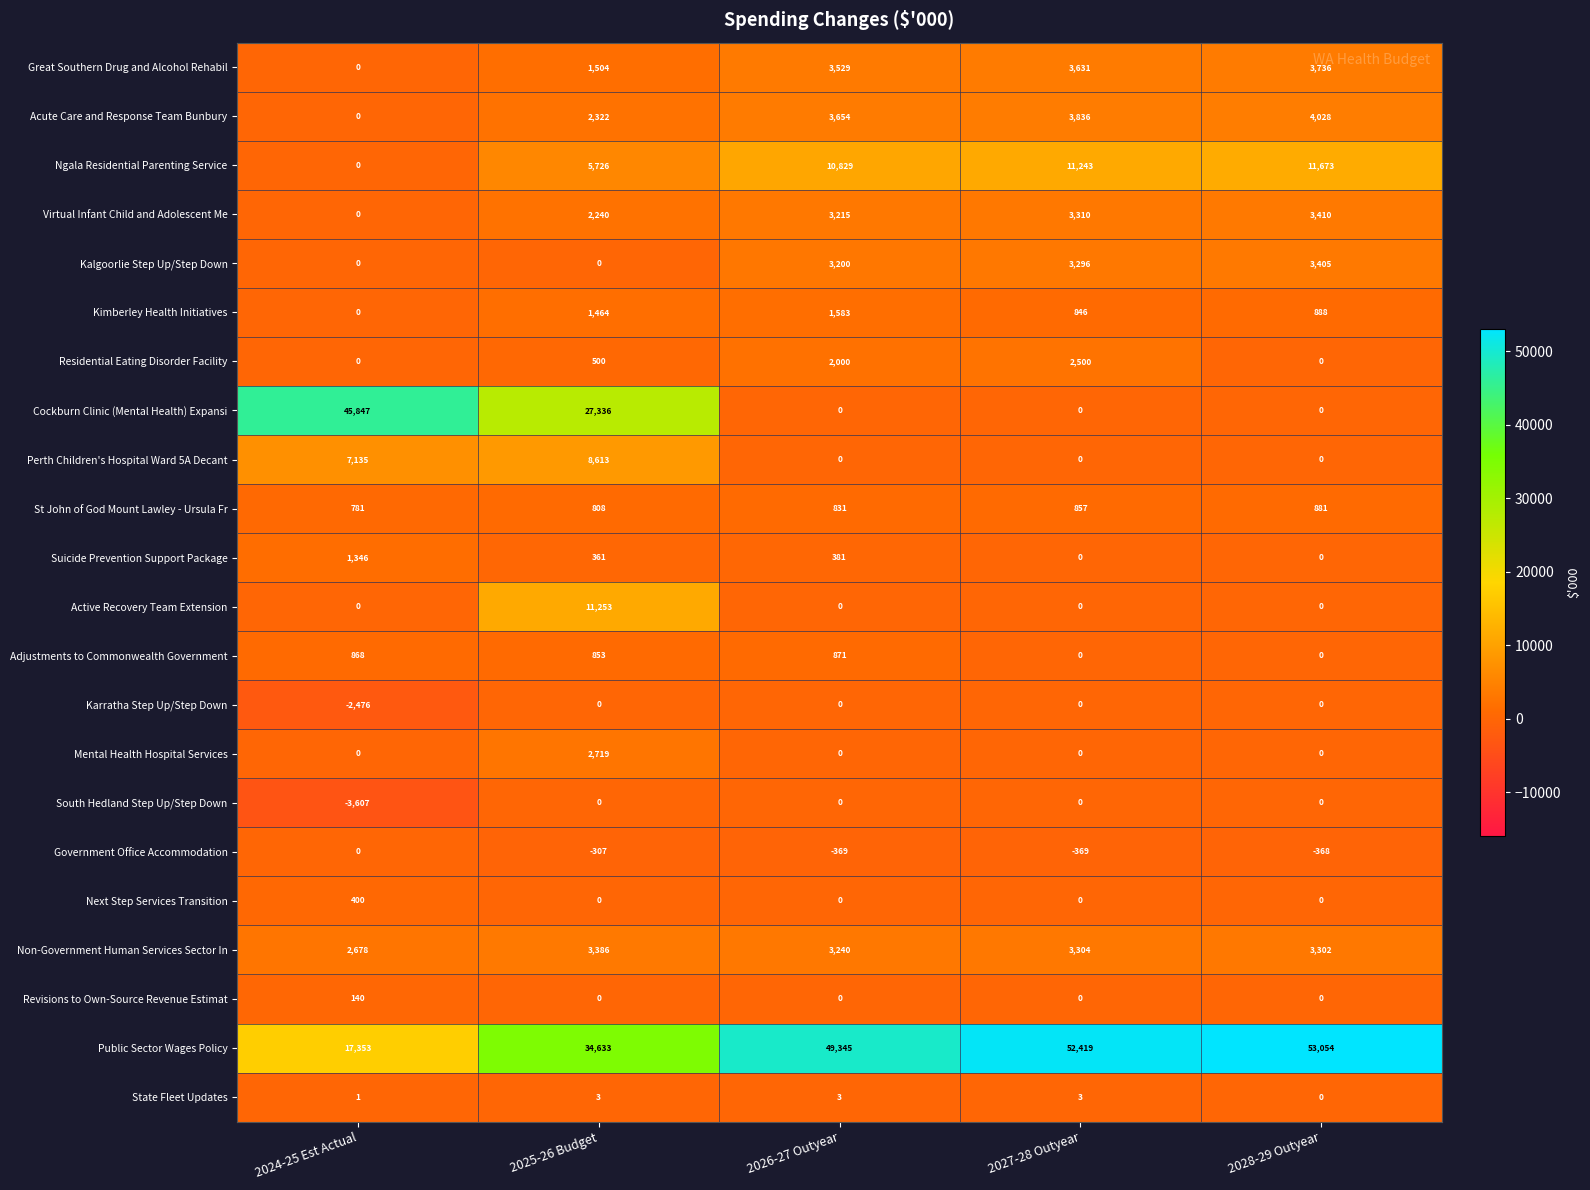

Is it true that State Fleet Updates equals 1 at 2025-26 Budget?

False